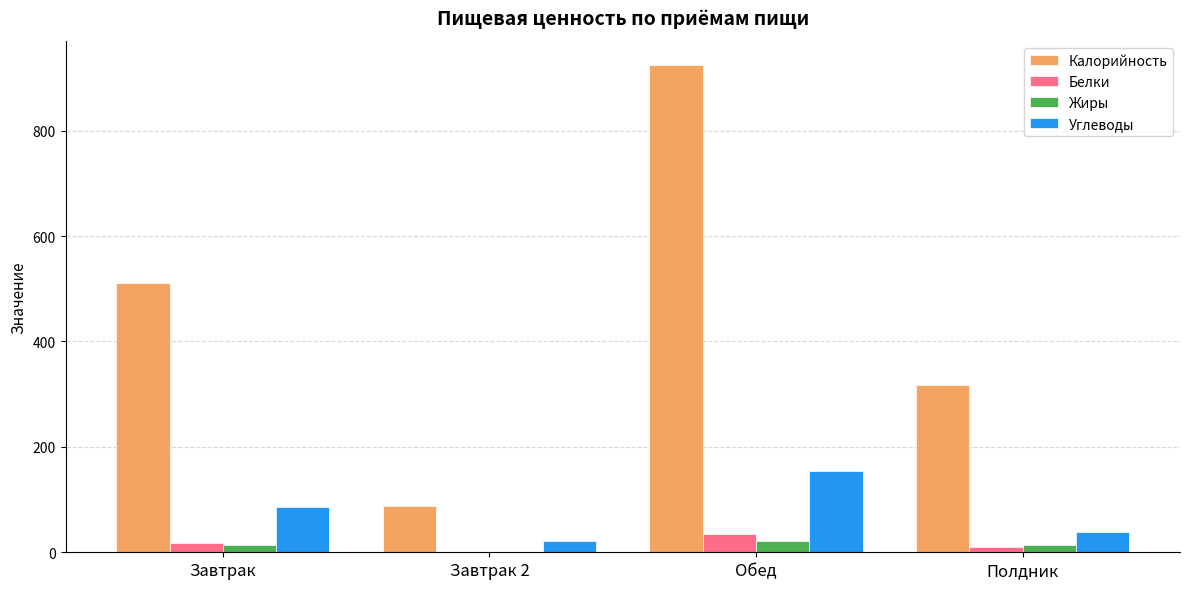

How many Жиры values are between 13 and 21?

3